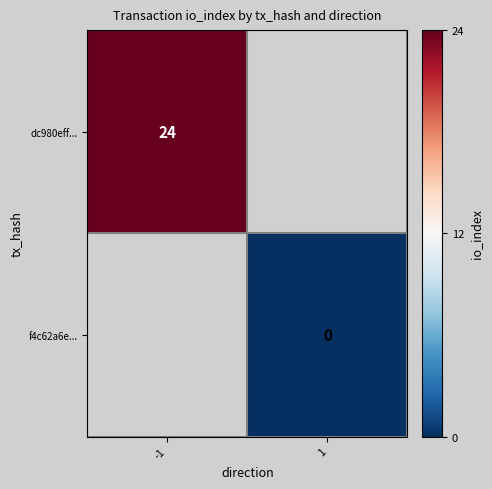

Is it true that dc980eff... equals 24 at -1?

True